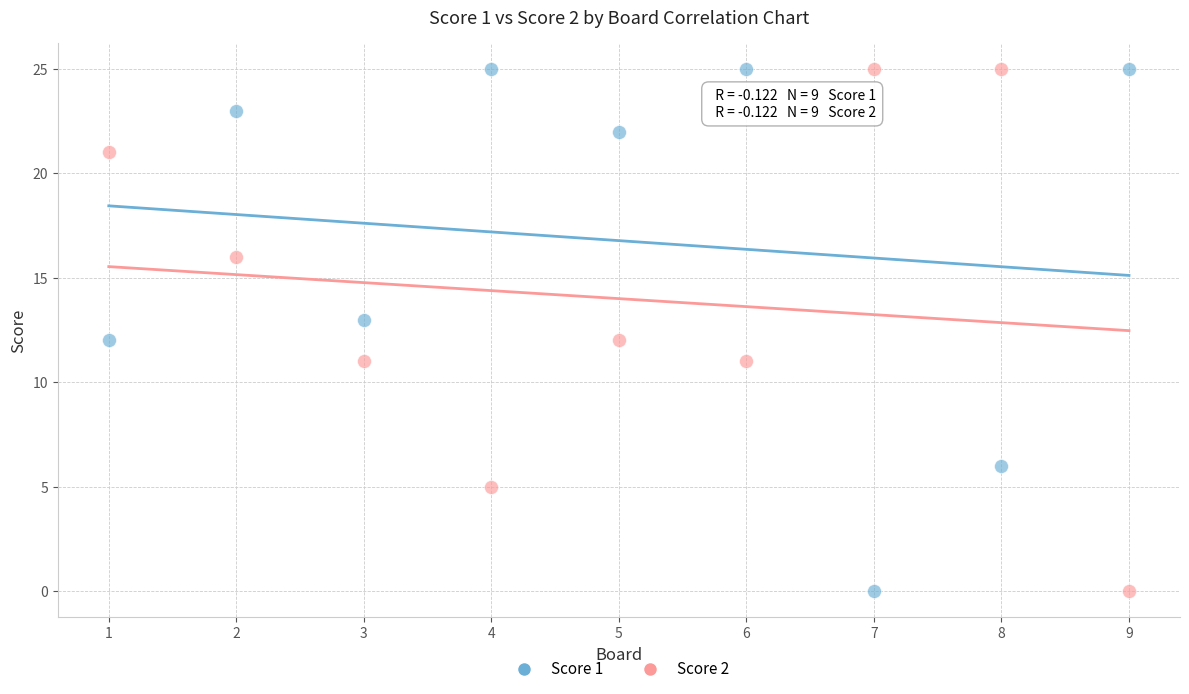

Across all data points, what is the range of Y values (max minus min)?

25